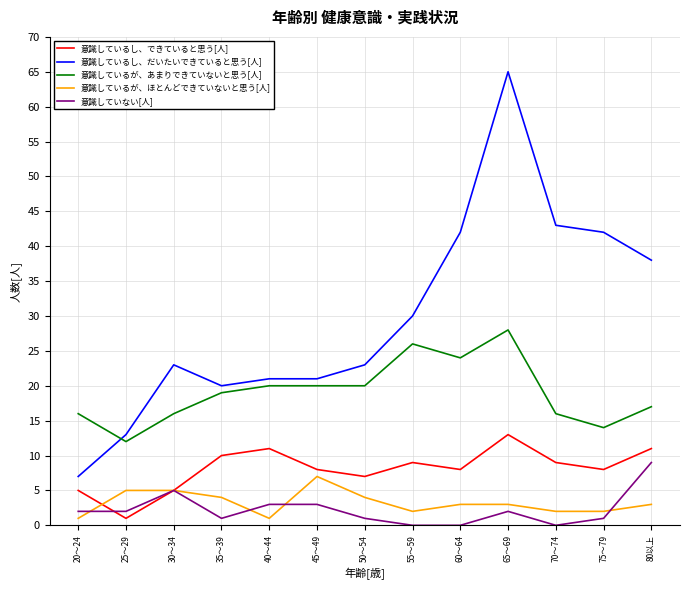

What is the total value across all series at 75～79?

67